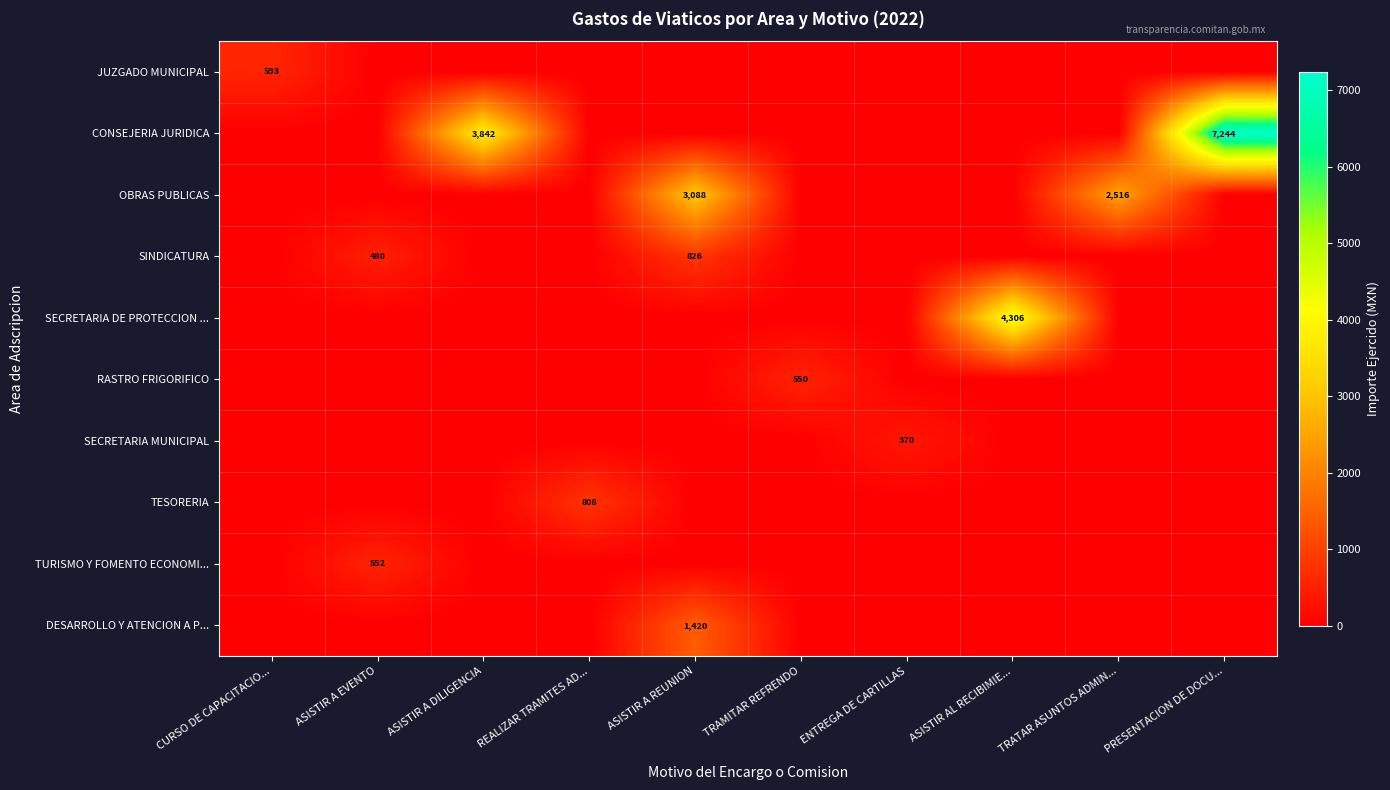

Which has a higher value, TRAMITAR REFRENDO or ASISTIR A EVENTO?

TRAMITAR REFRENDO